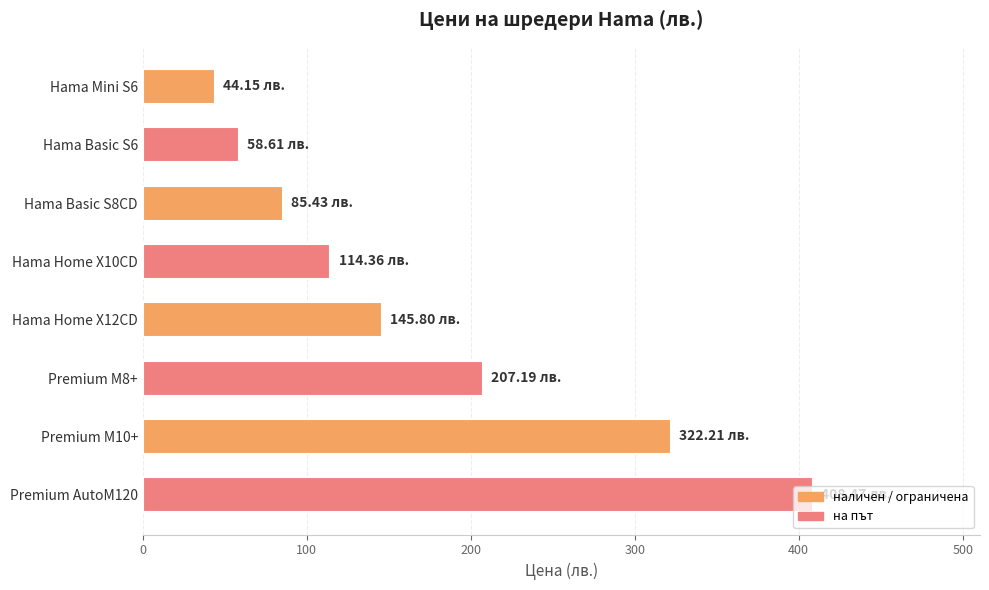

What is the minimum value shown in the chart?

44.1